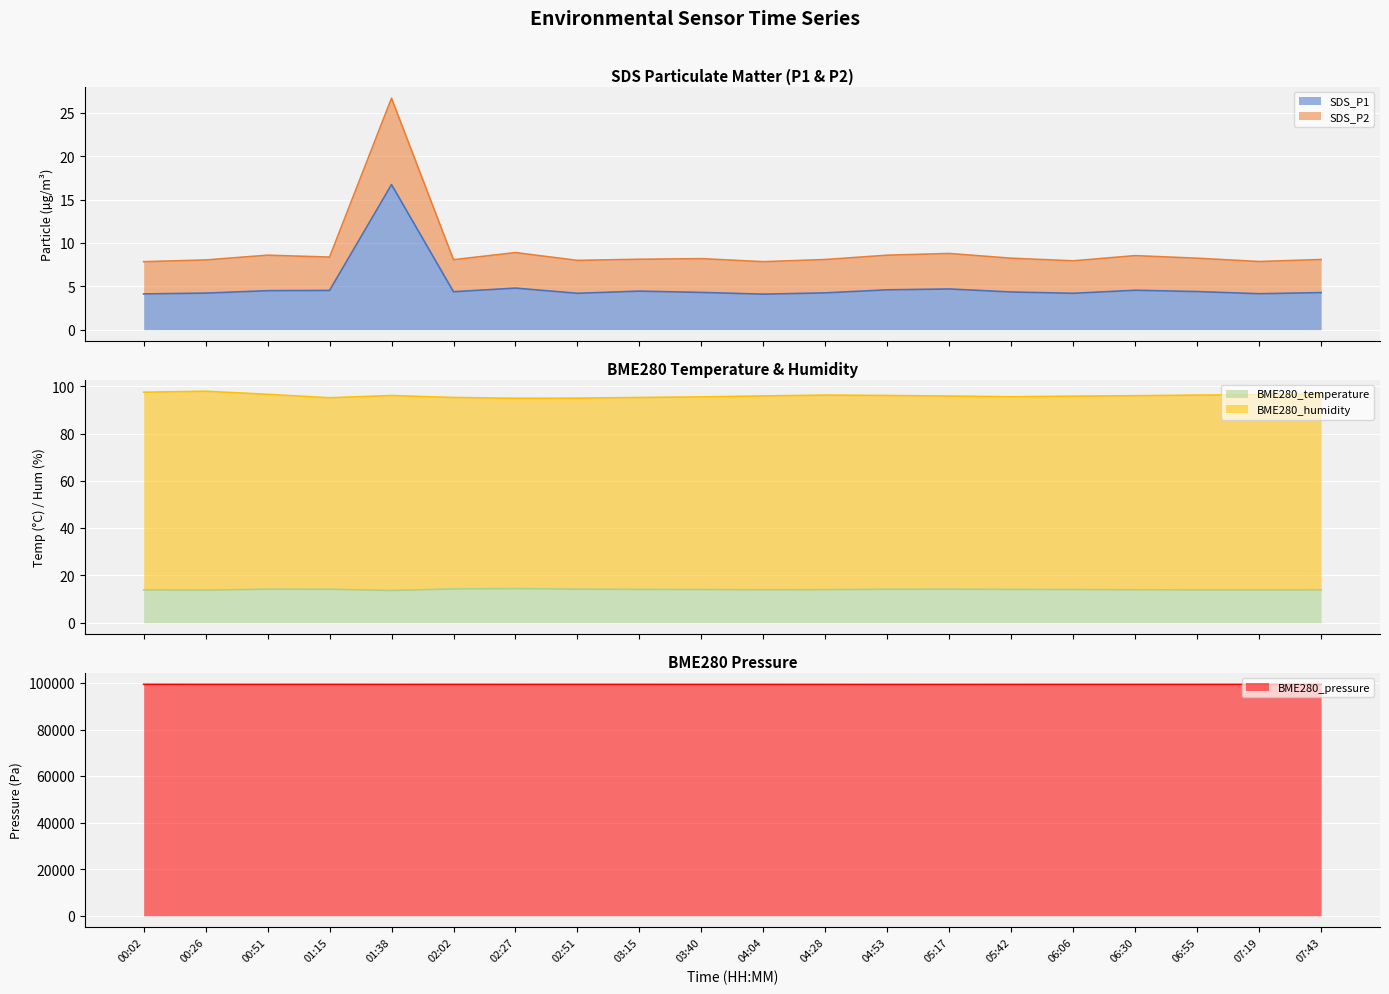

Count the number of data series in this chart.

5